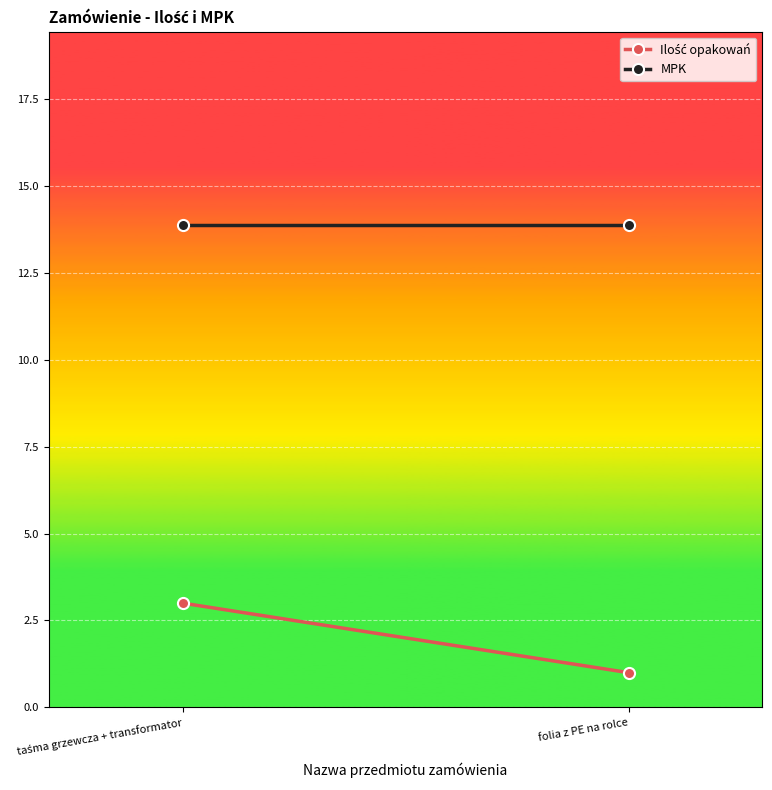

What is the difference between the maximum and minimum values in the Ilość opakowań series?

2.0